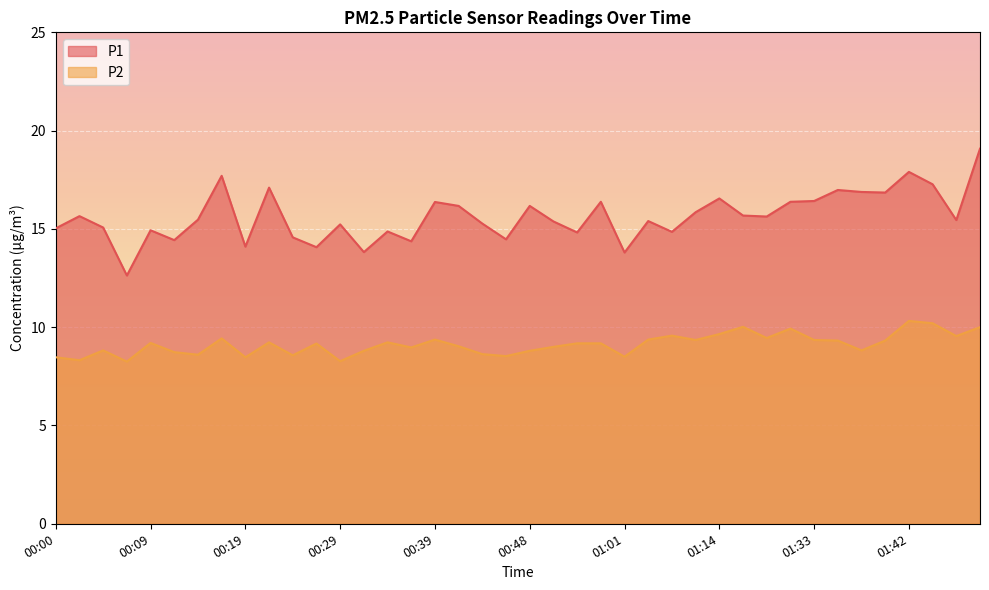

How many lines are shown in the chart?

2